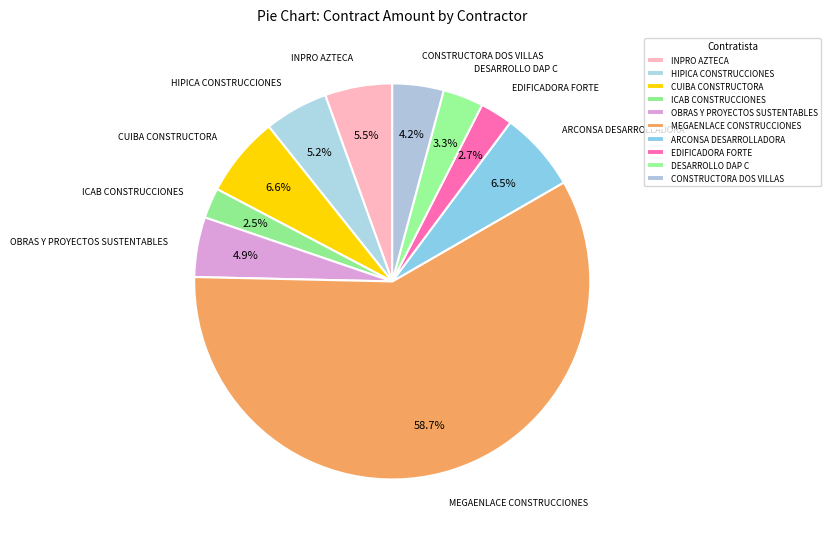

How many slices are in this pie chart?

10